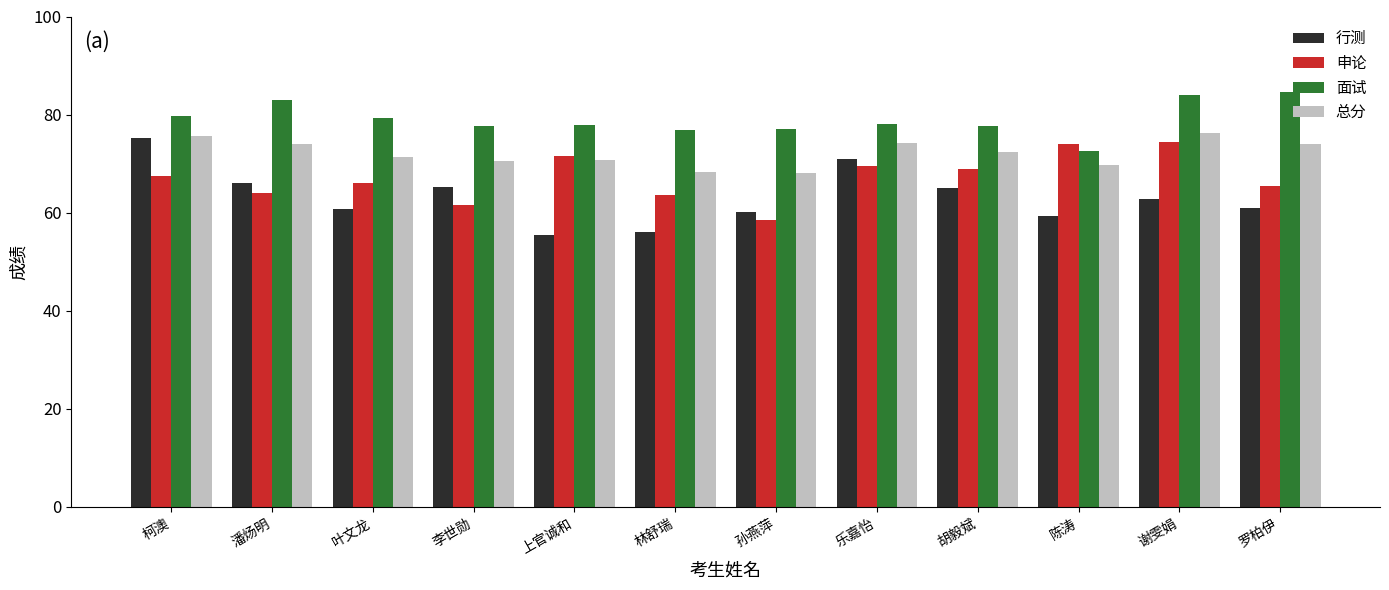

Where does the 面试 series first go above 78?

柯澳